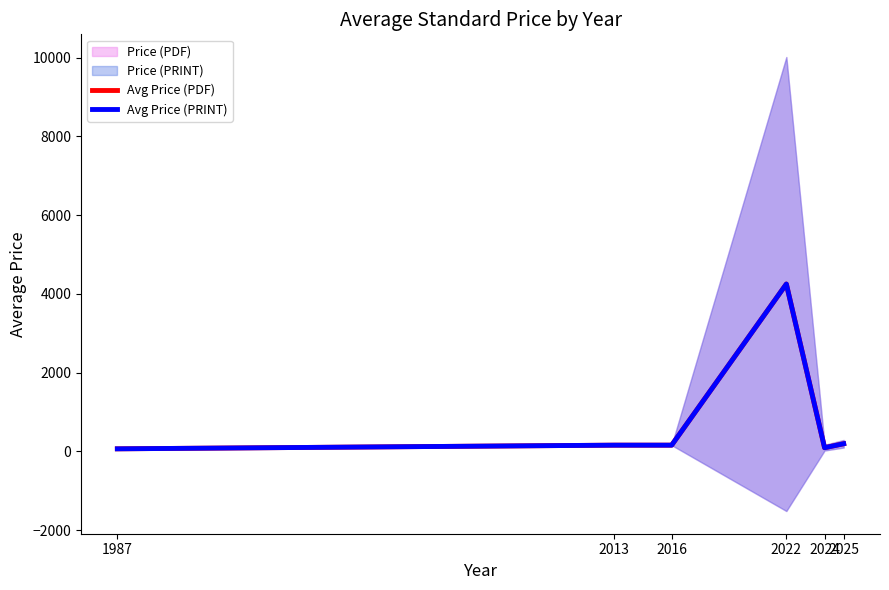

What is the value of the Avg Price (PDF) point at the 6th from the left?

194.3